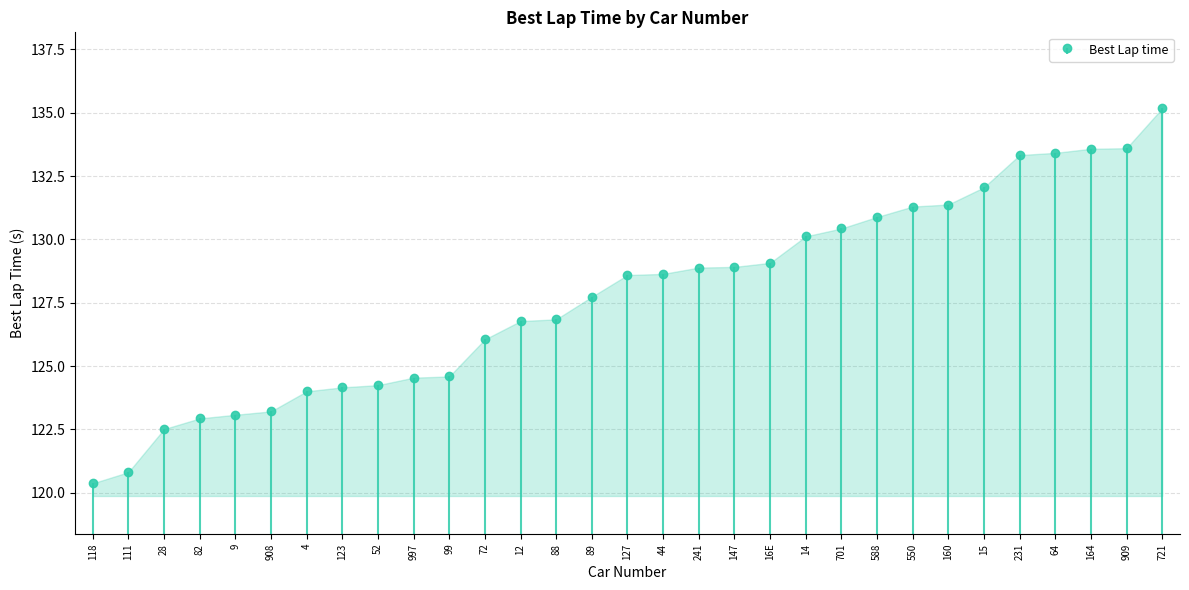

What is the sum of all values?

3961.2